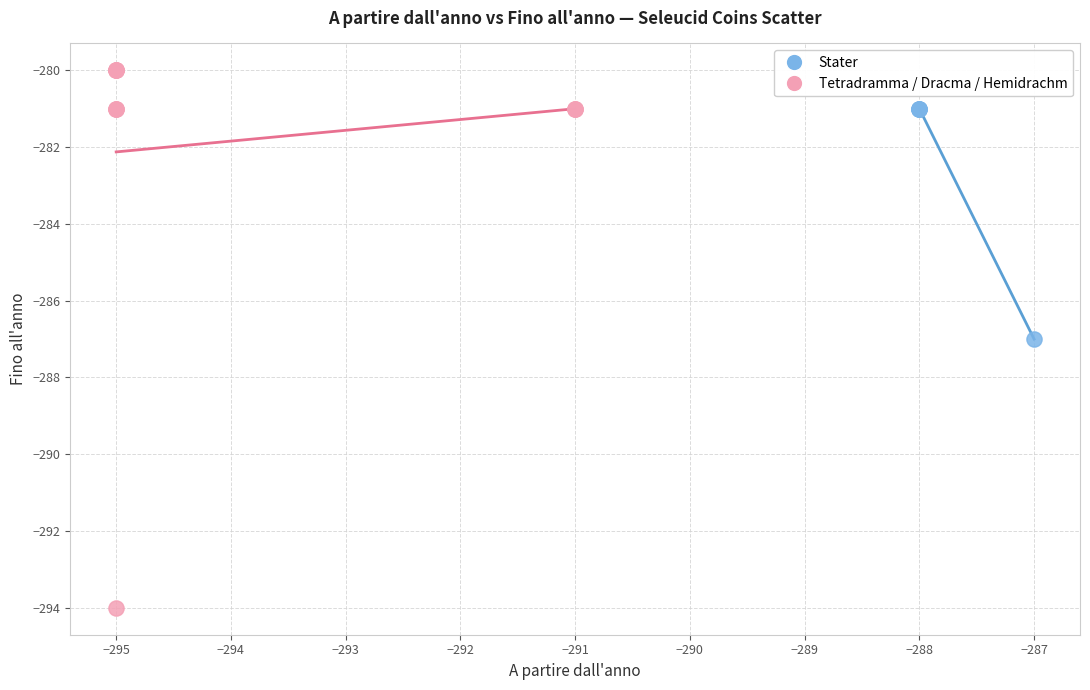

Which series reaches the minimum Y coordinate?

Tetradramma / Dracma / Hemidrachm